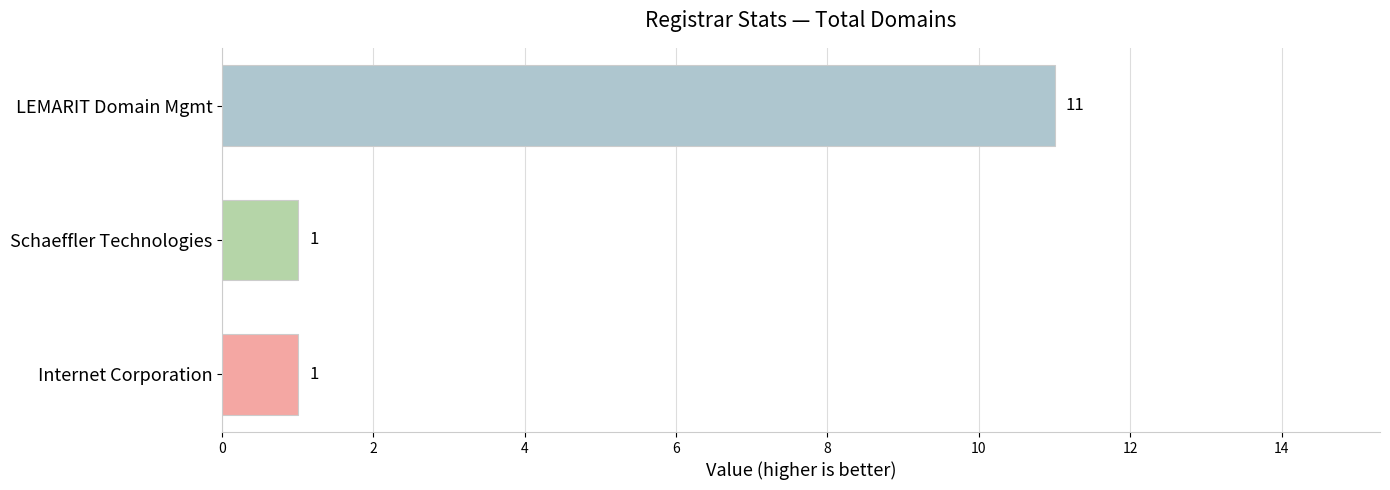

How many bars are there in total?

3